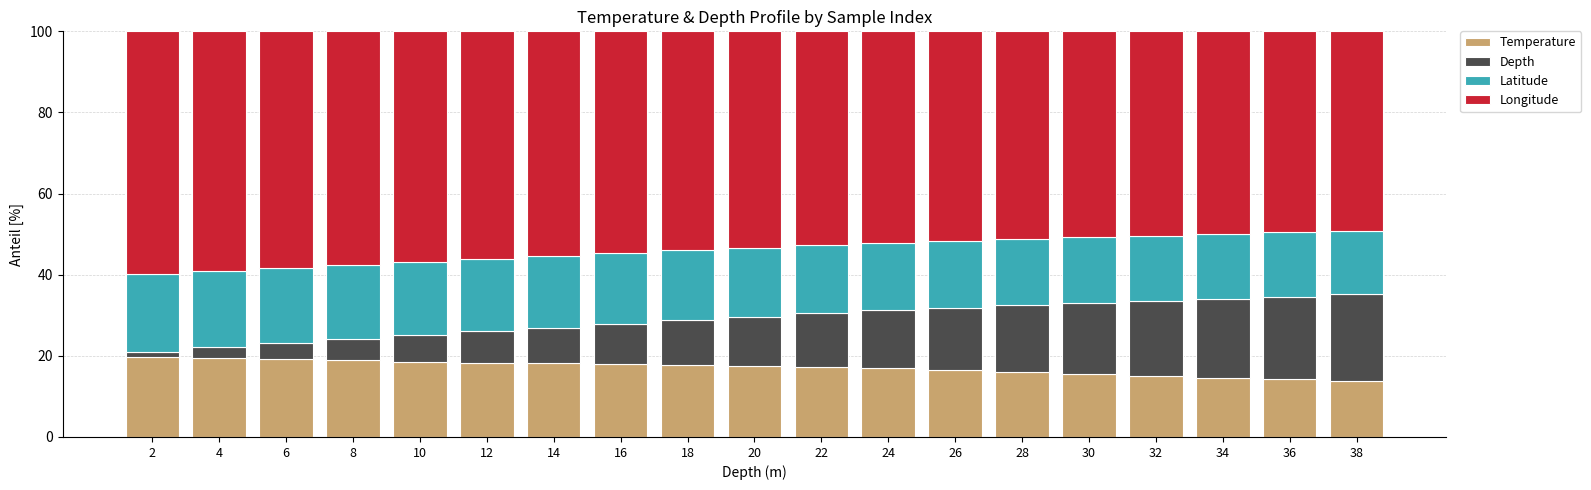

What is the total value across all series at 36?

100.0